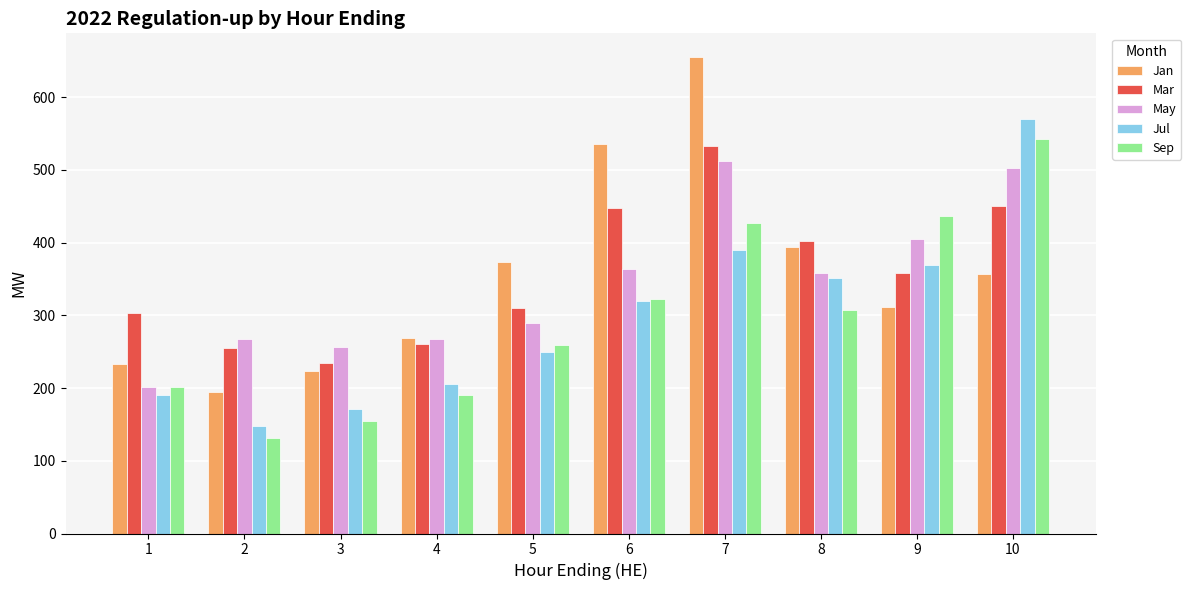

At how many categories does at least one series exceed 599?

1